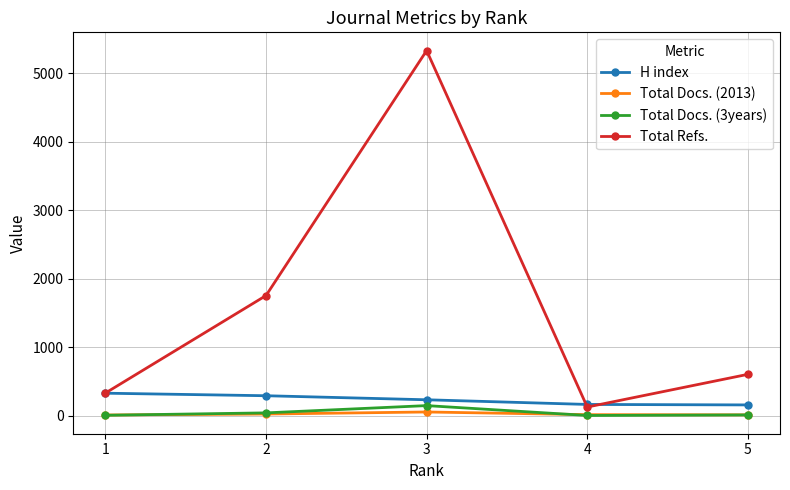

How many data points in Total Docs. (2013) are less than 18?

2